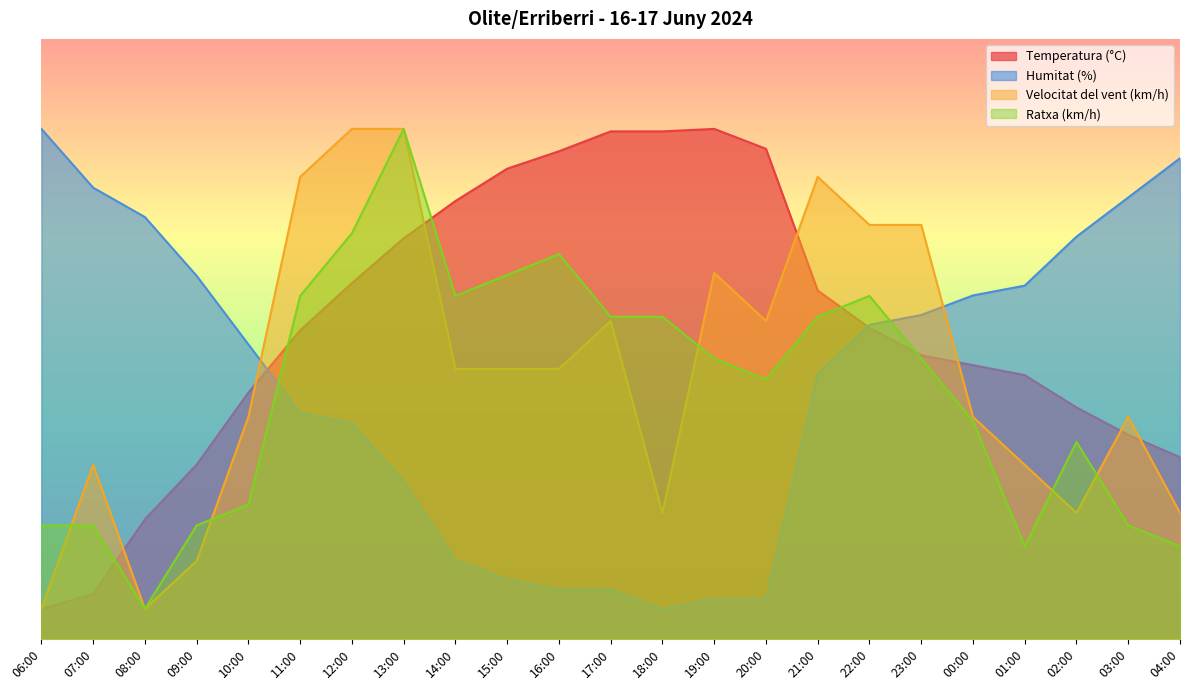

What is the spread (max minus min) of values at 19:00?

78.4